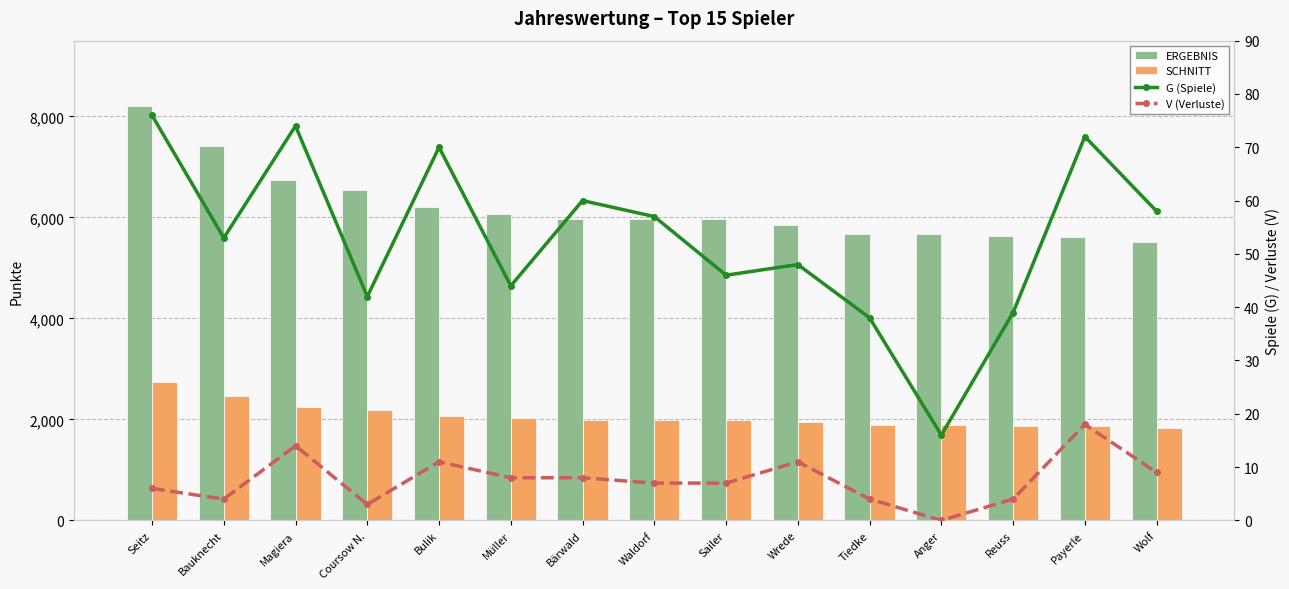

Reading left to right, what are all the values shown in this chart?

ERGEBNIS: Seitz=8216	Bauknecht=7412	Magiera=6733	Coursow N.=6542	Bulik=6203	Müller=6074	Bärwald=5966	Waldorf=5964	Sailer=5959	Wrede=5840	Tiedke=5671	Anger=5670	Reuss=5626	Payerle=5619	Wolf=5514
SCHNITT: Seitz=2739	Bauknecht=2471	Magiera=2244	Coursow N.=2181	Bulik=2068	Müller=2025	Bärwald=1989	Waldorf=1988	Sailer=1986	Wrede=1947	Tiedke=1890	Anger=1890	Reuss=1875	Payerle=1873	Wolf=1838
G (Spiele): Seitz=76	Bauknecht=53	Magiera=74	Coursow N.=42	Bulik=70	Müller=44	Bärwald=60	Waldorf=57	Sailer=46	Wrede=48	Tiedke=38	Anger=16	Reuss=39	Payerle=72	Wolf=58
V (Verluste): Seitz=6	Bauknecht=4	Magiera=14	Coursow N.=3	Bulik=11	Müller=8	Bärwald=8	Waldorf=7	Sailer=7	Wrede=11	Tiedke=4	Anger=0	Reuss=4	Payerle=18	Wolf=9